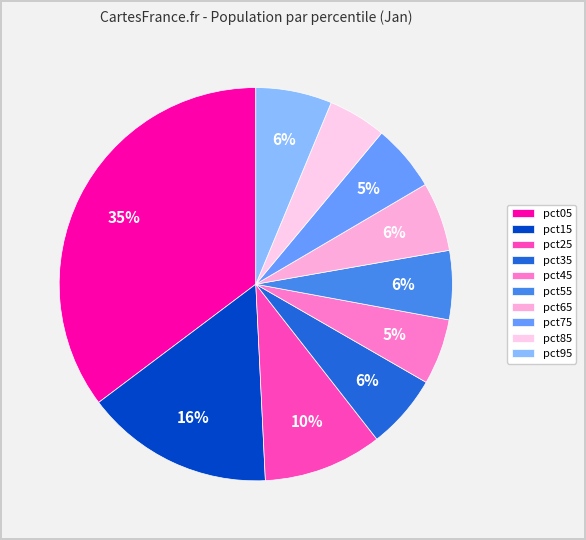

What is the largest slice in the pie chart?

pct05